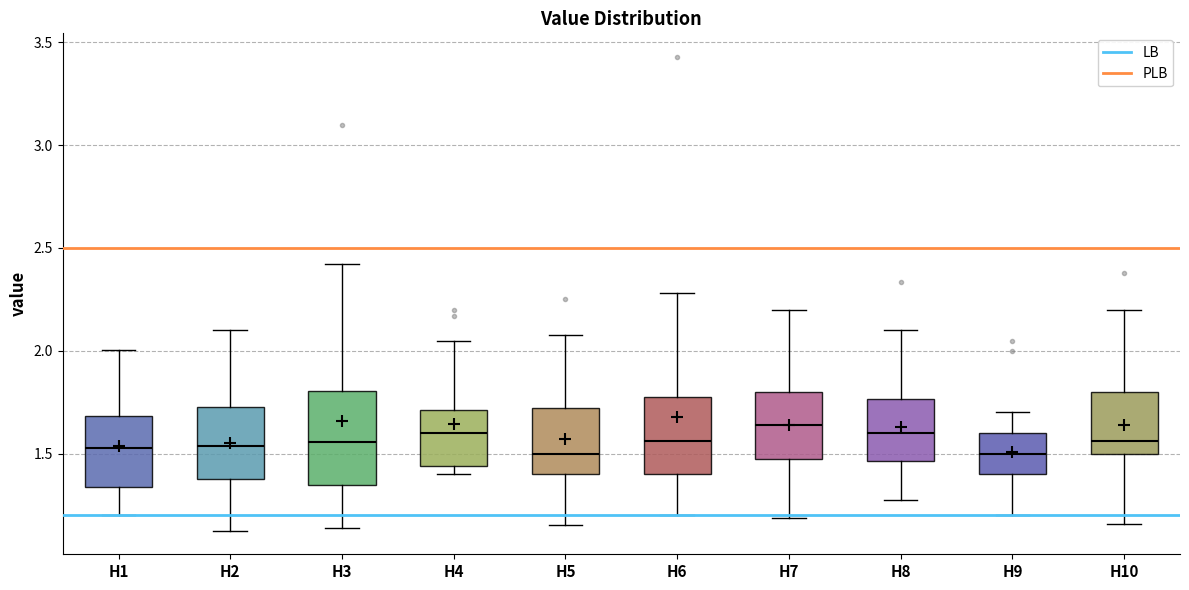

Reading left to right, transcribe this box plot: for each box, give where its median line is, the range the box spans, and where its two whiskers end, as read against the y-axis. The values are not printed on the chart, so give them approximately, as read against the axis.

H1: median 1.55, box 1.35 to 1.70, whiskers 1.20 to 2.00
H2: median 1.55, box 1.40 to 1.75, whiskers 1.15 to 2.10
H3: median 1.55, box 1.35 to 1.80, whiskers 1.15 to 2.40
H4: median 1.60, box 1.45 to 1.70, whiskers 1.40 to 2.05
H5: median 1.50, box 1.40 to 1.70, whiskers 1.15 to 2.10
H6: median 1.55, box 1.40 to 1.80, whiskers 1.20 to 2.30
H7: median 1.65, box 1.50 to 1.80, whiskers 1.20 to 2.20
H8: median 1.60, box 1.45 to 1.75, whiskers 1.25 to 2.10
H9: median 1.50, box 1.40 to 1.60, whiskers 1.20 to 1.70
H10: median 1.55, box 1.50 to 1.80, whiskers 1.15 to 2.20